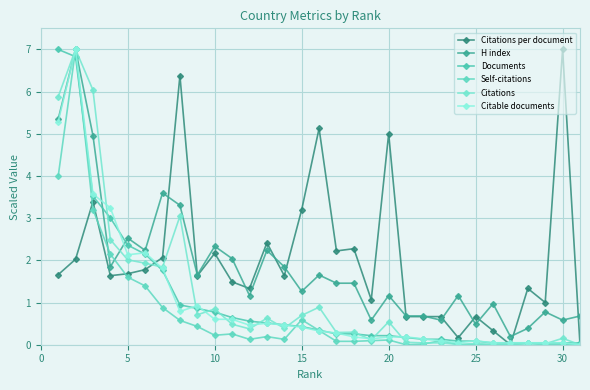

How many data points does each series have?

31